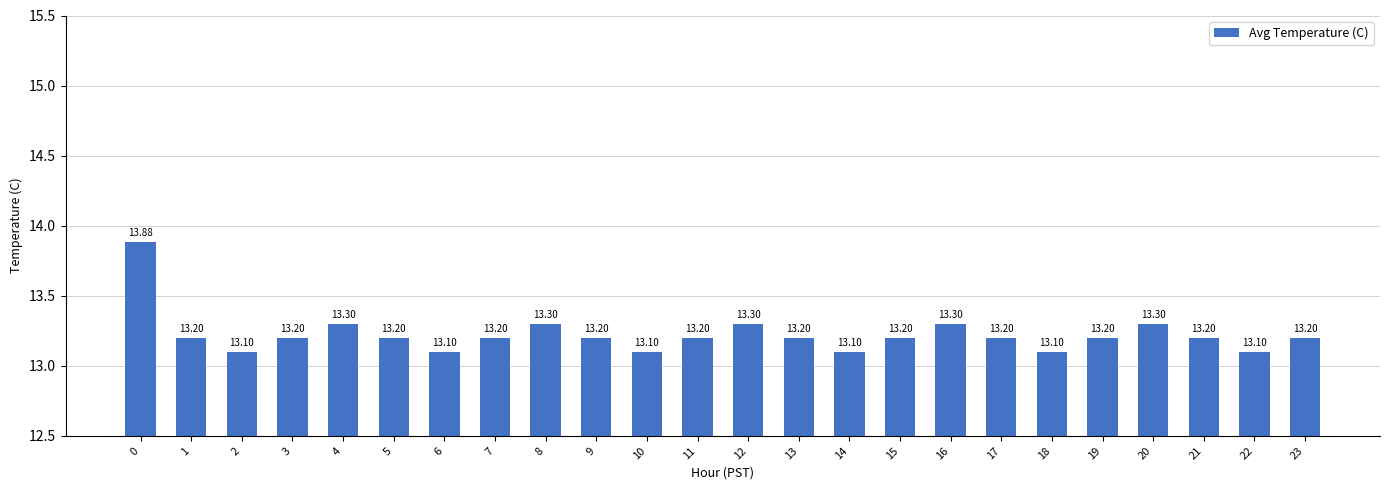

How many bars are there in total?

24